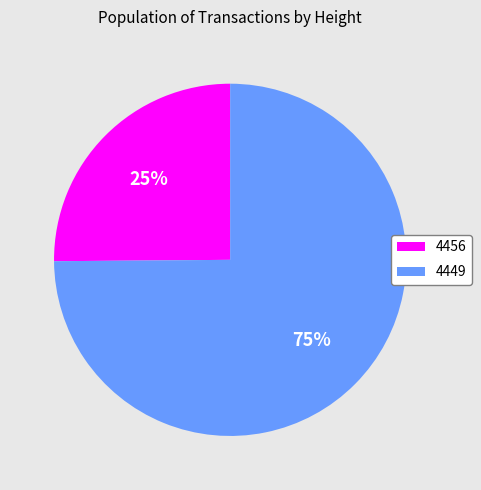

Is it true that 4456 is 17% of the pie?

False